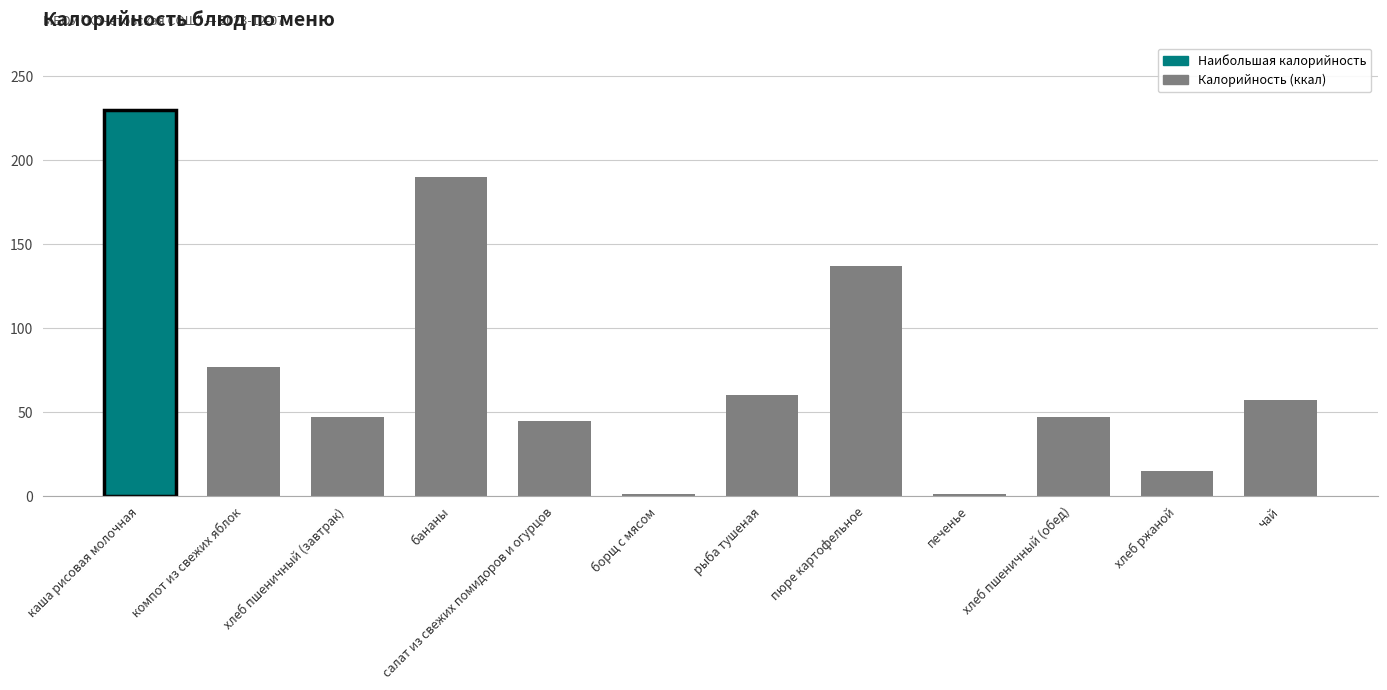

What is the change in value from бананы to печенье?

-188.7